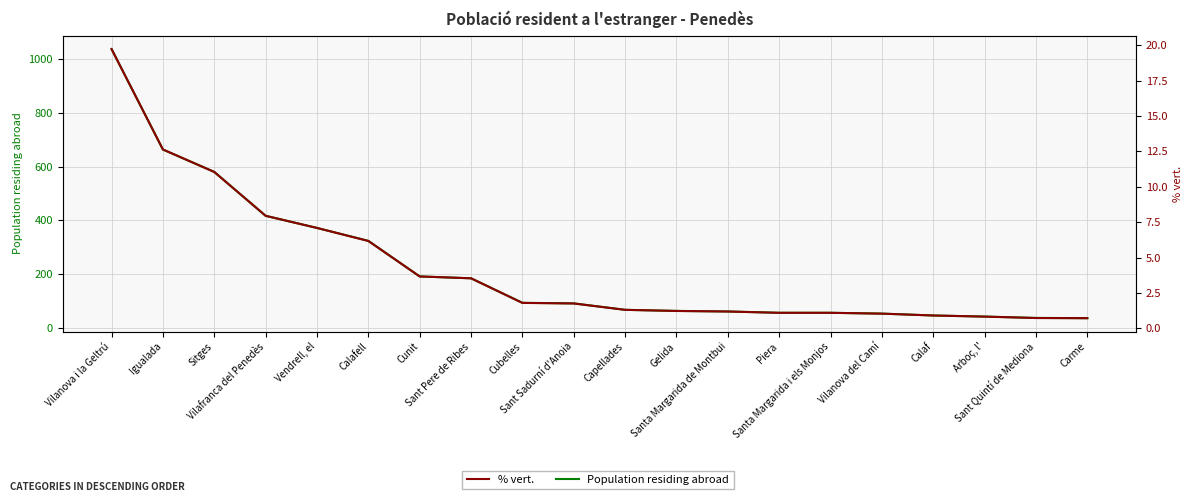

Which category has the highest value in the Population residing abroad series?

Vilanova i la Geltrú